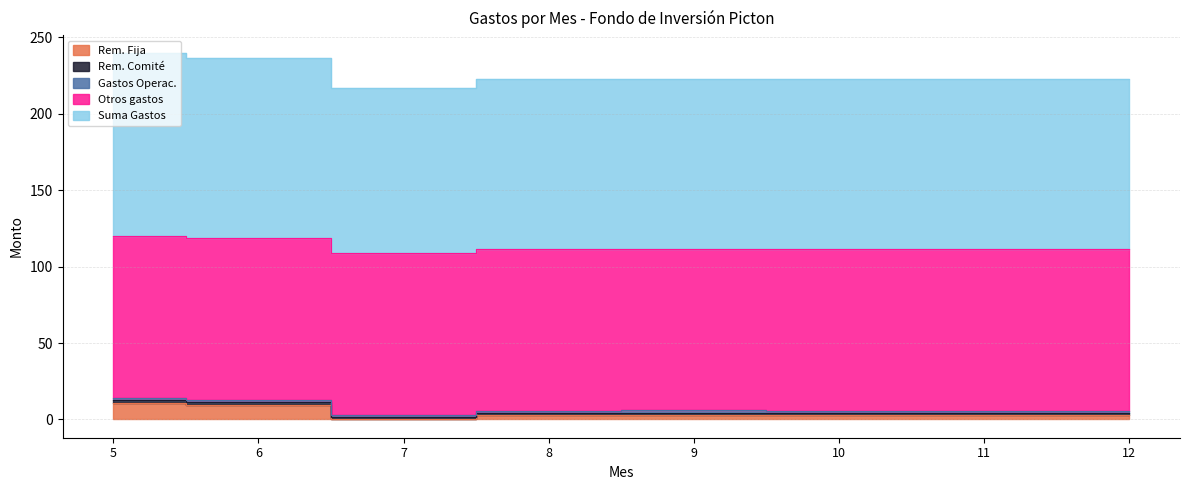

Where is the first local maximum for Rem. Comité?

9